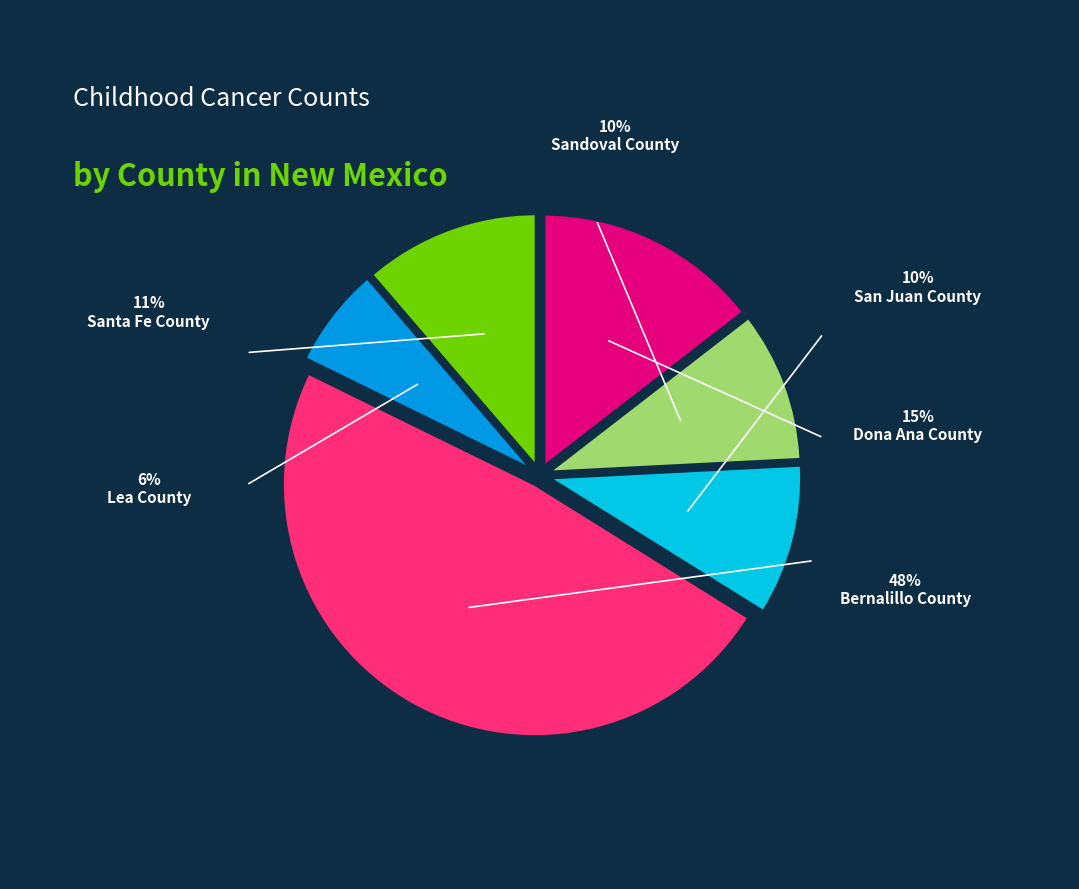

Is it true that Santa Fe County is 11% of the pie?

True